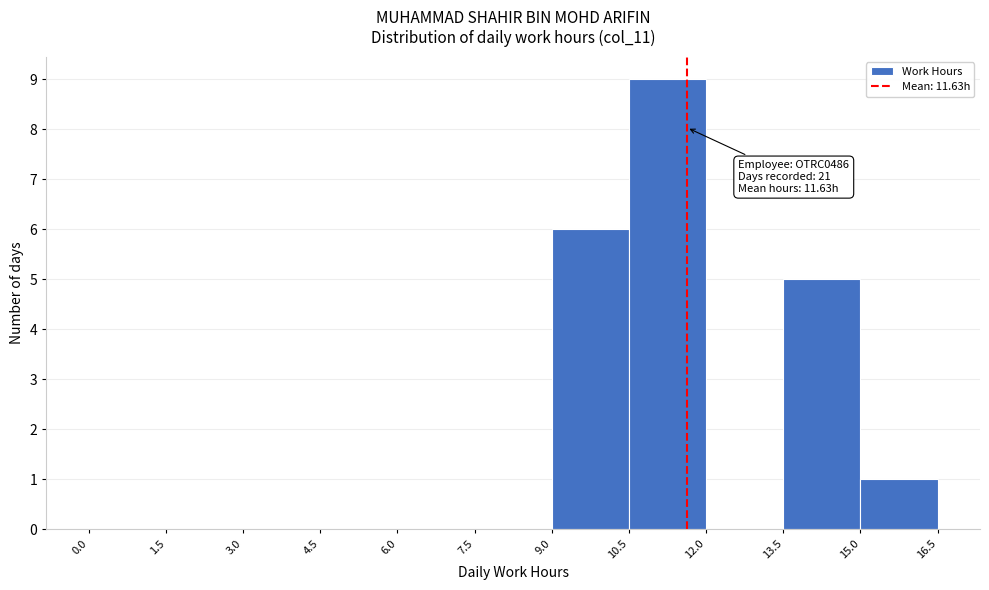

Over which range of the x-axis is the bar tallest?

10.5 to 12.0